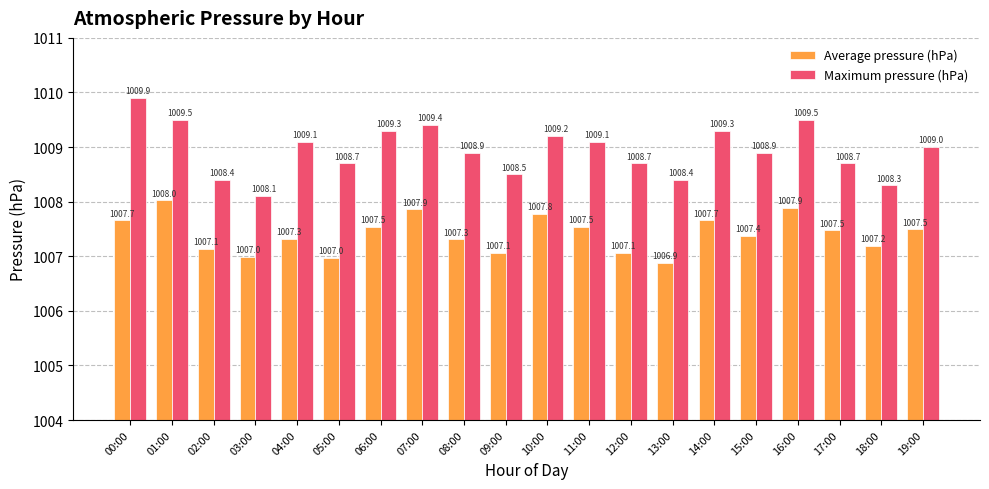

Which category has the lowest value in the Maximum pressure (hPa) series?

03:00